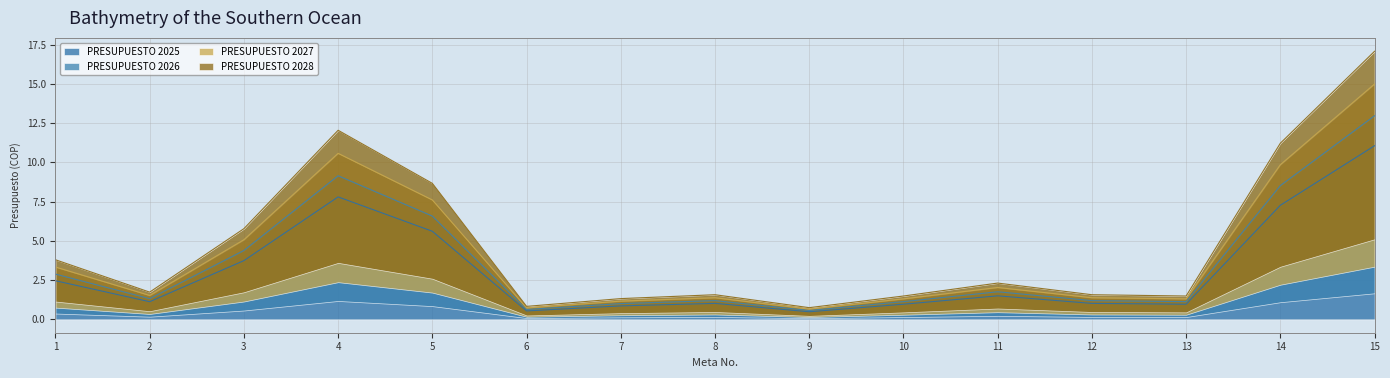

At which category does the chart reach its minimum across all series?

9